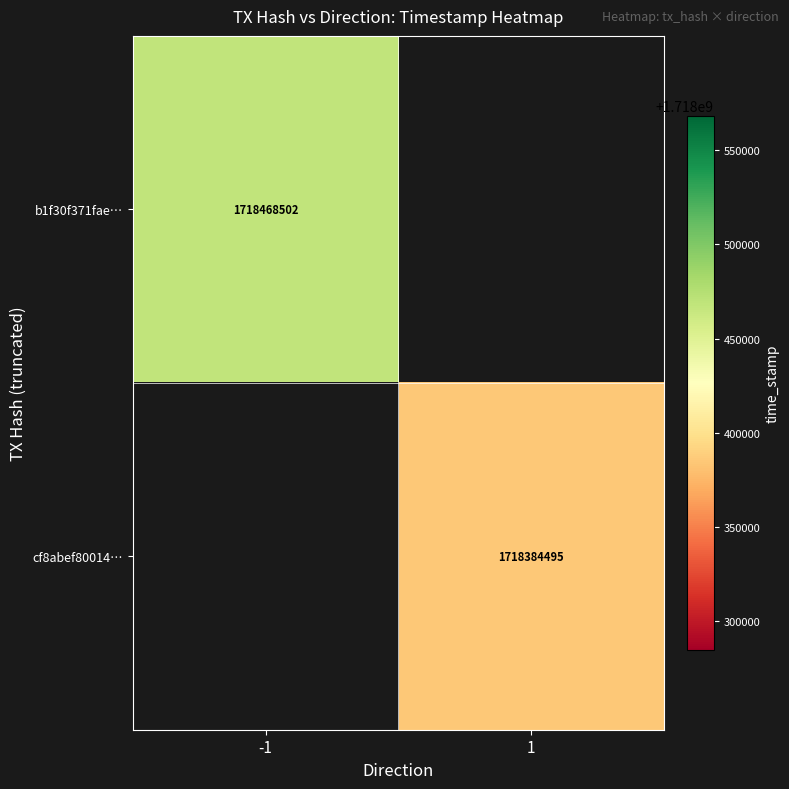

Is the value of cf8abef80014… at 1 greater than the value of b1f30f371fae… at -1?

No